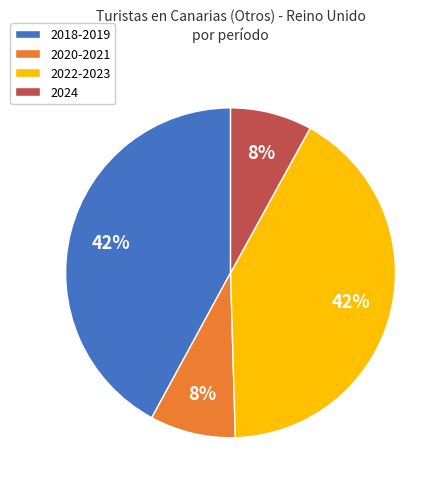

To the nearest percent, what percentage of the pie is 2022-2023?

42%